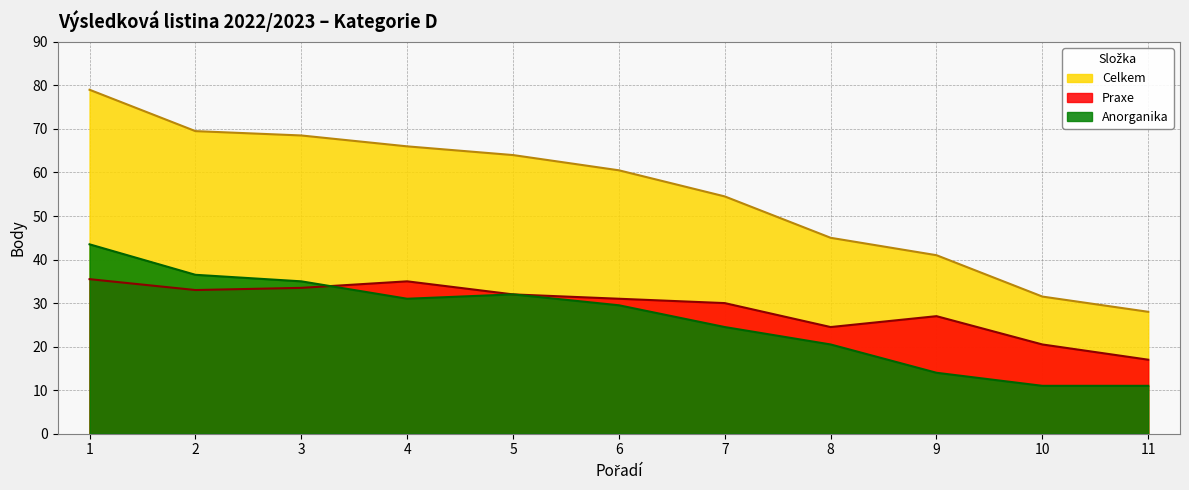

Does the chart have visible grid lines?

Yes